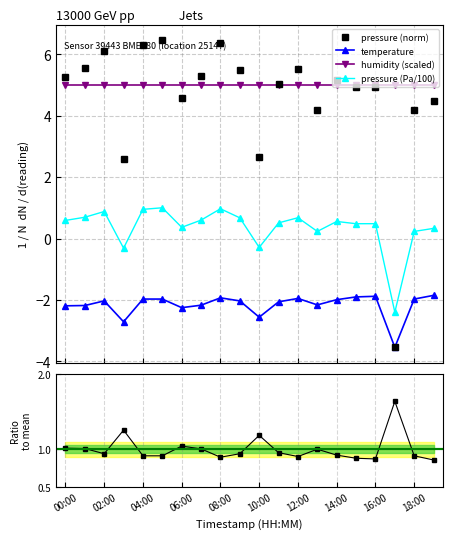

What is the average value of the pressure series?

0.4